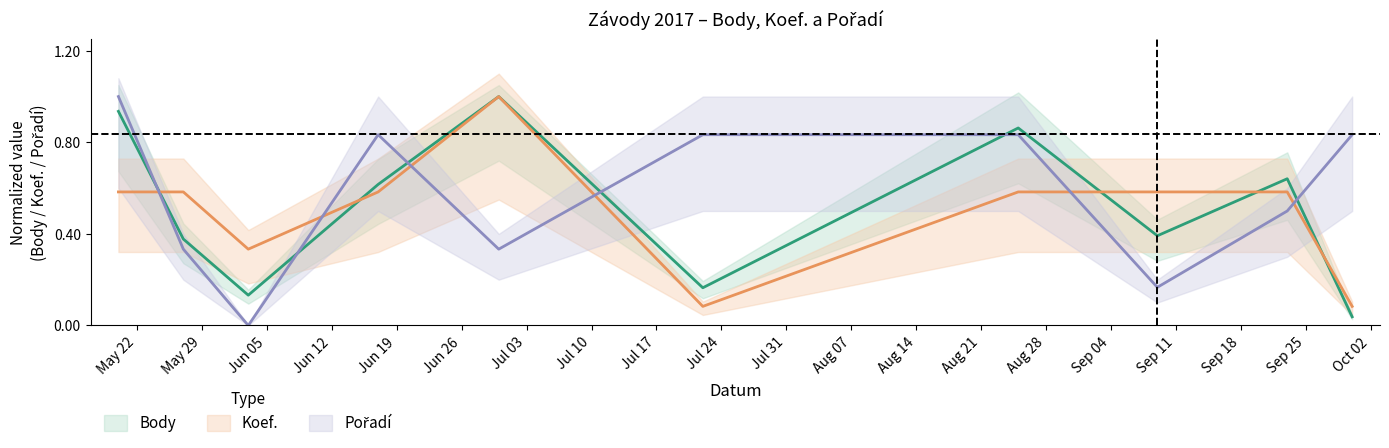

True or false: Koef. has more than 1 interior local peaks.

False